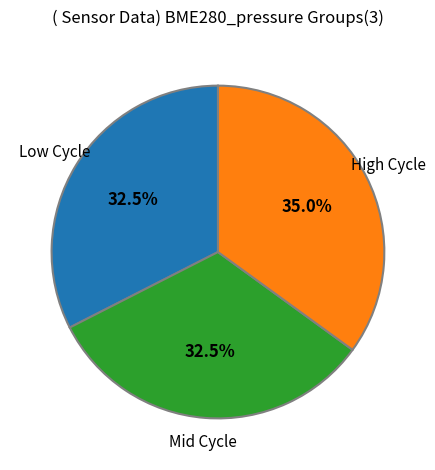

Does any single category account for the majority?

No